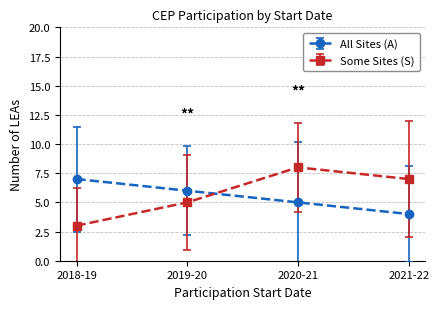

Which series has the largest range (max minus min)?

Some Sites (S)